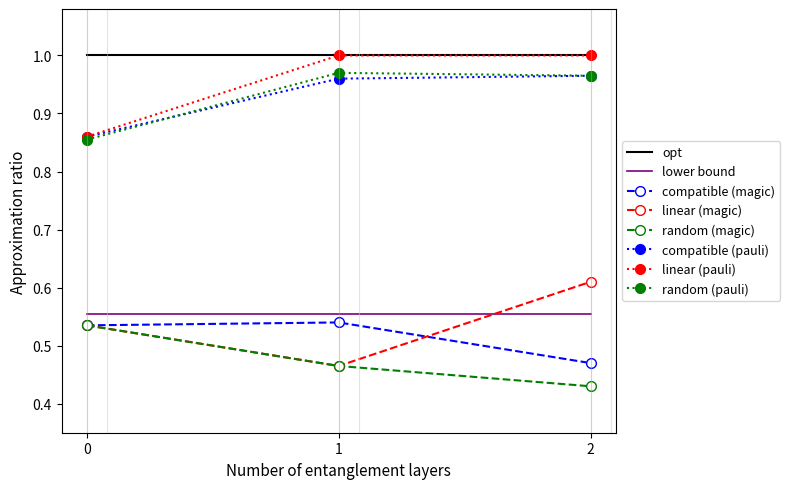

At which label is random (magic) closest to 0?

2